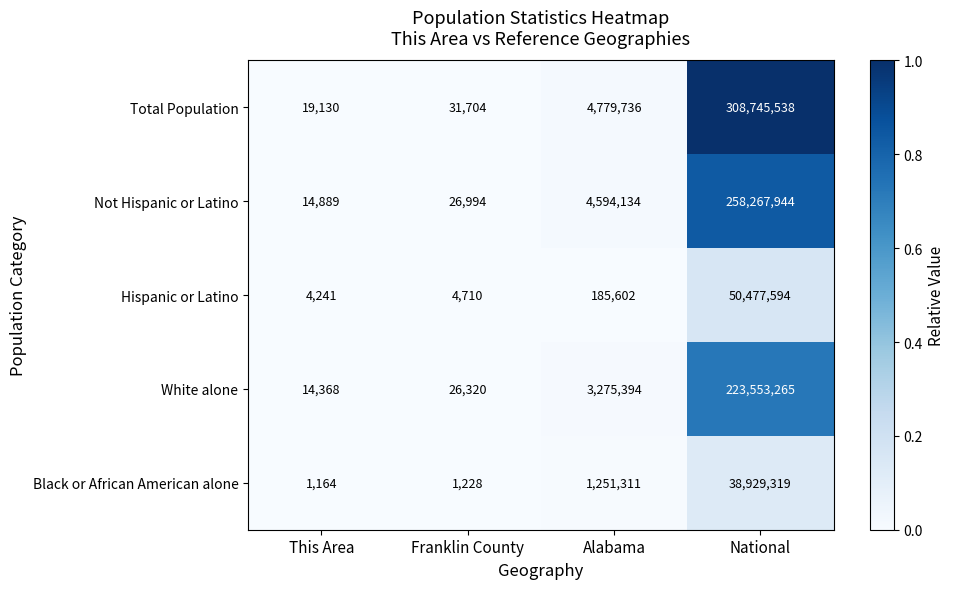

At which label is Black or African American alone closest to 19465241?

Alabama